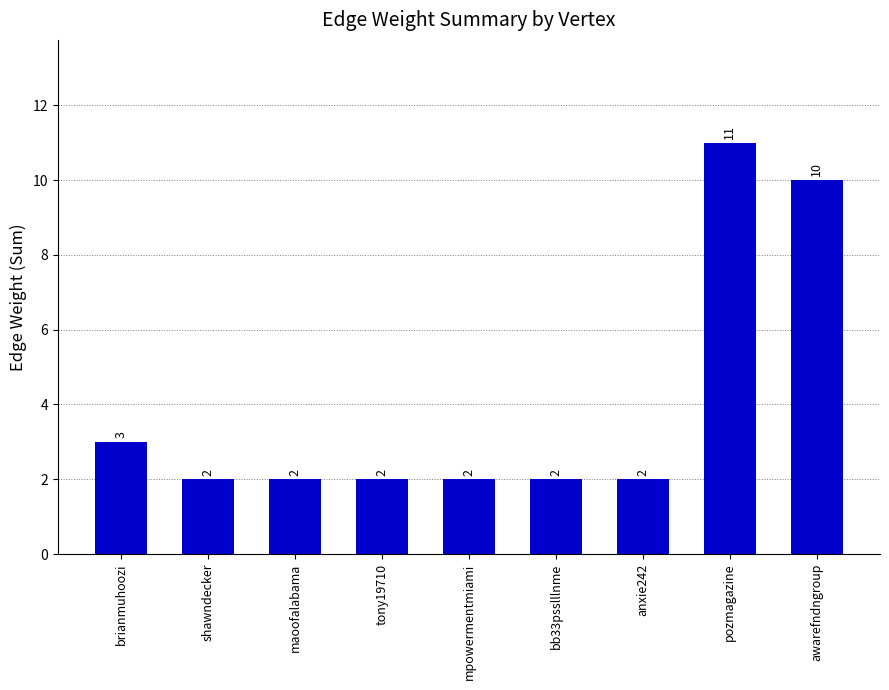

At which category does the chart reach its peak across all series?

pozmagazine